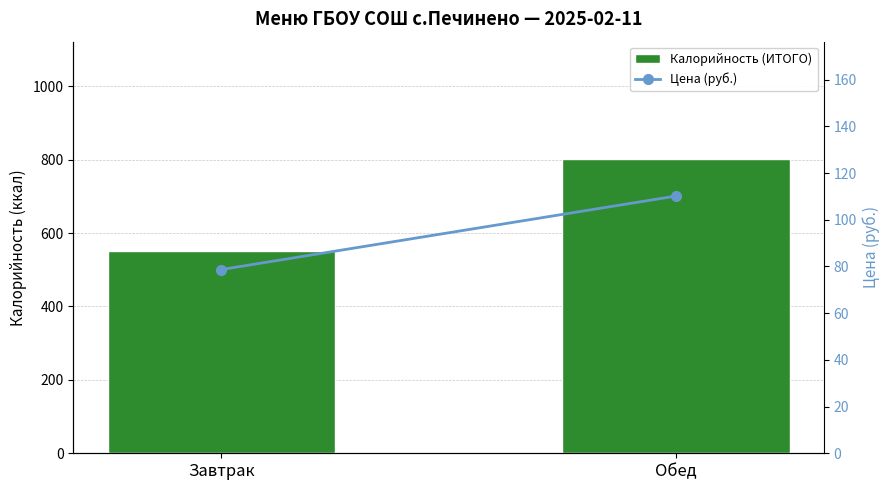

Reading left to right, transcribe all the data shown in this chart.

Калорийность (ИТОГО): 550.0	801.0
Цена (руб.): 78.7	110.2